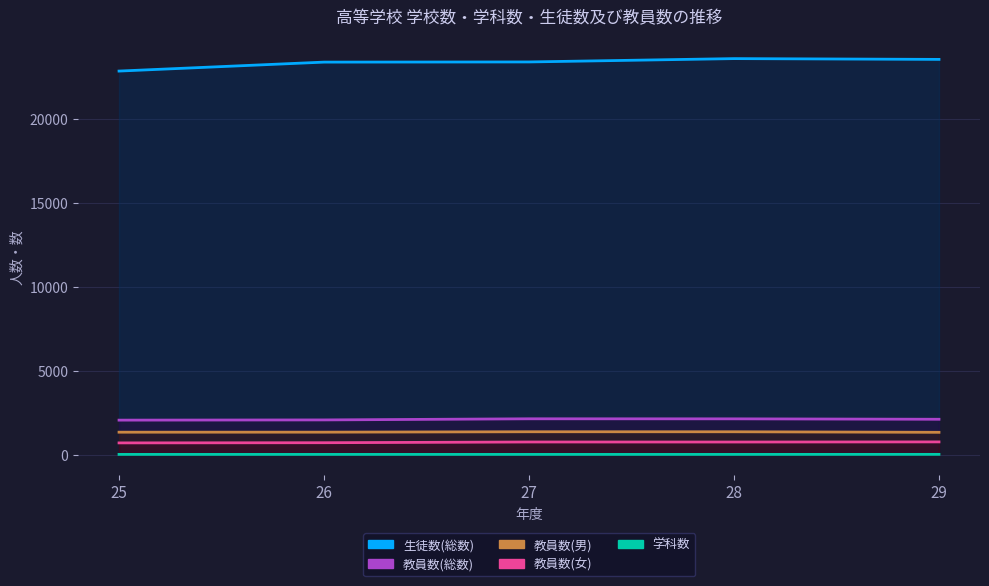

Which series has the largest total across all categories?

生徒数(総数)